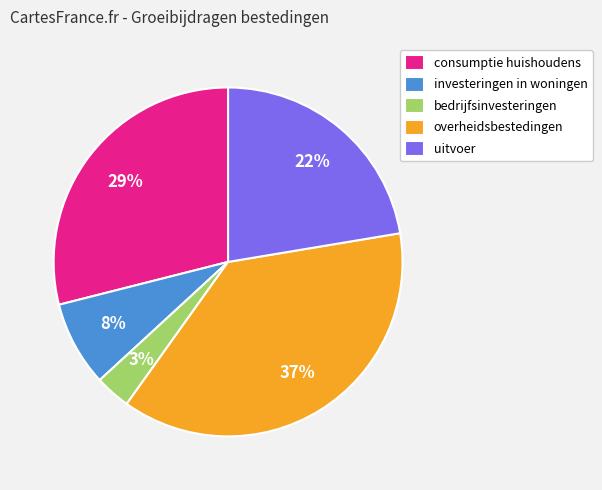

Rank the categories by value from lowest to highest.

bedrijfsinvesteringen, investeringen in woningen, uitvoer, consumptie huishoudens, overheidsbestedingen